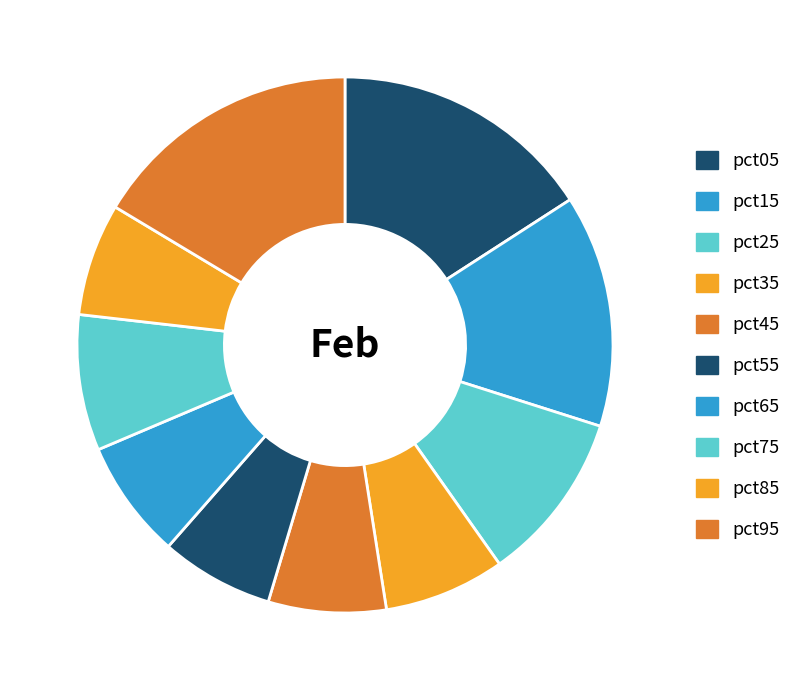

The pct95 slice represents 3% of the pie. True or false?

False